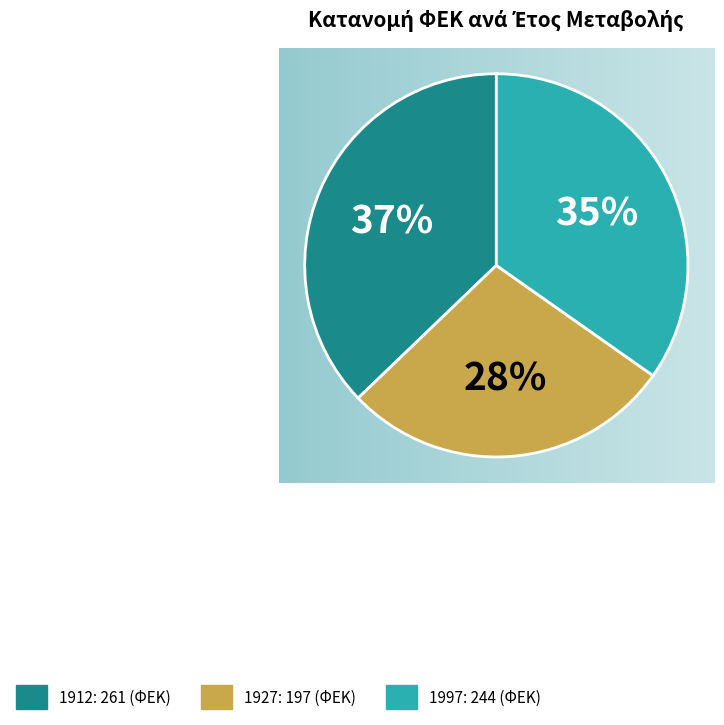

Between 1997 and 1927, which is larger?

1997